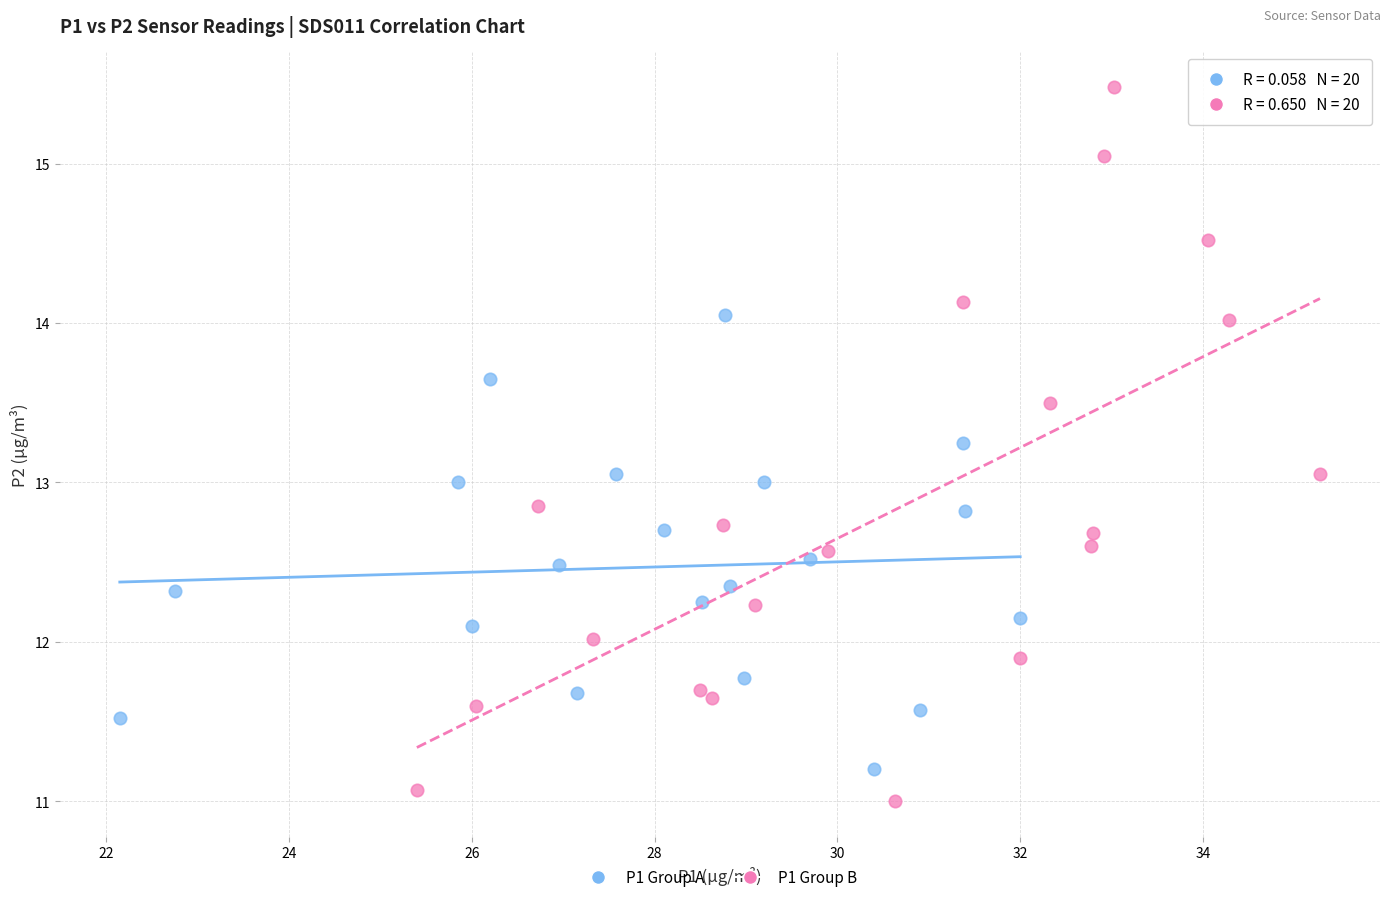

Which series has the widest spread of Y values?

P1 Group B